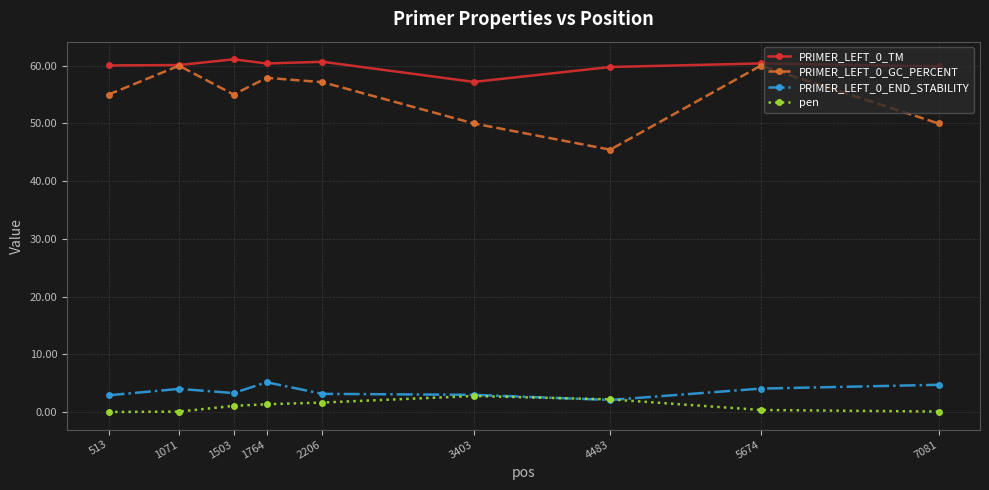

What is the difference between the maximum and minimum values in the PRIMER_LEFT_0_END_STABILITY series?

3.1